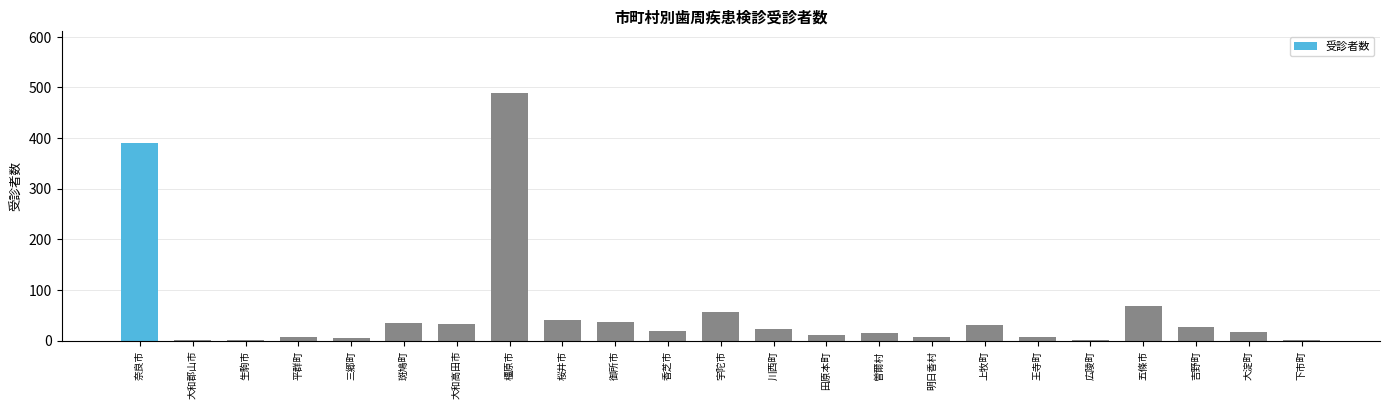

Where is the data nearest to the value 245?

奈良市